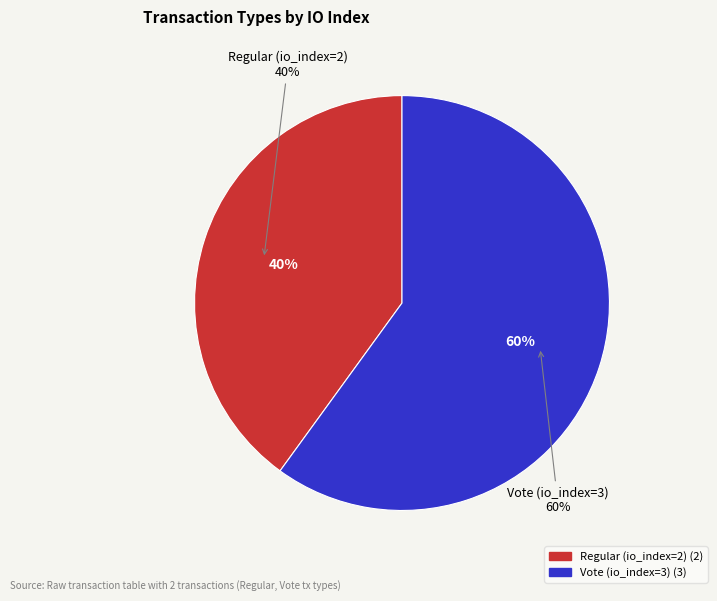

How much of the chart is everything except Vote (io_index=3)?

40.0%